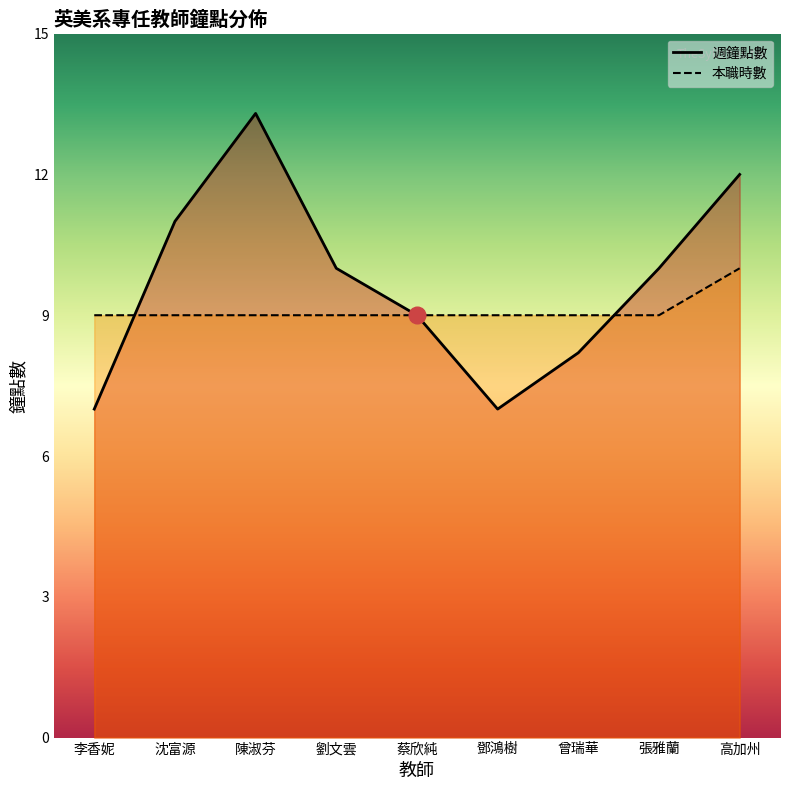

Which series has the largest range (max minus min)?

週鐘點數